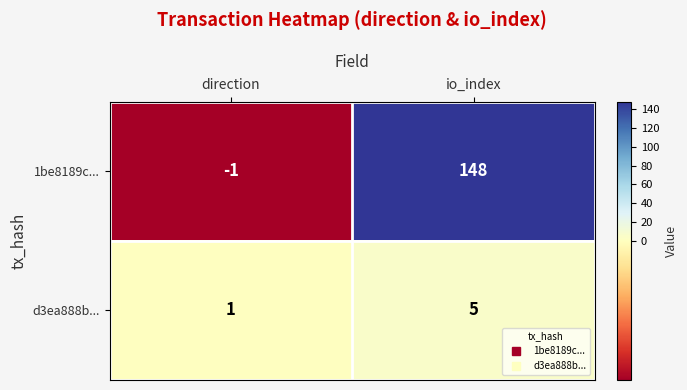

List the series in order of their overall mean, highest first.

1be8189c..., d3ea888b...